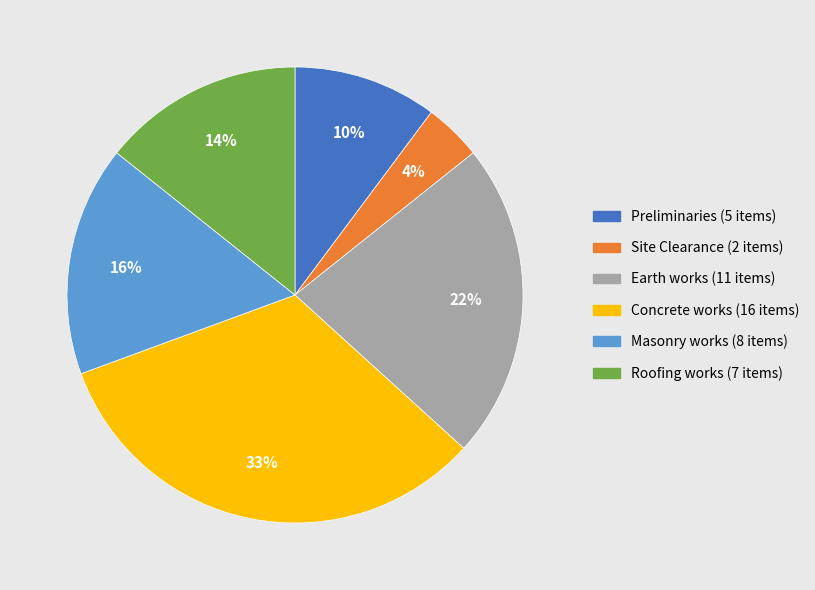

To the nearest percent, what portion does Site Clearance represent?

4%